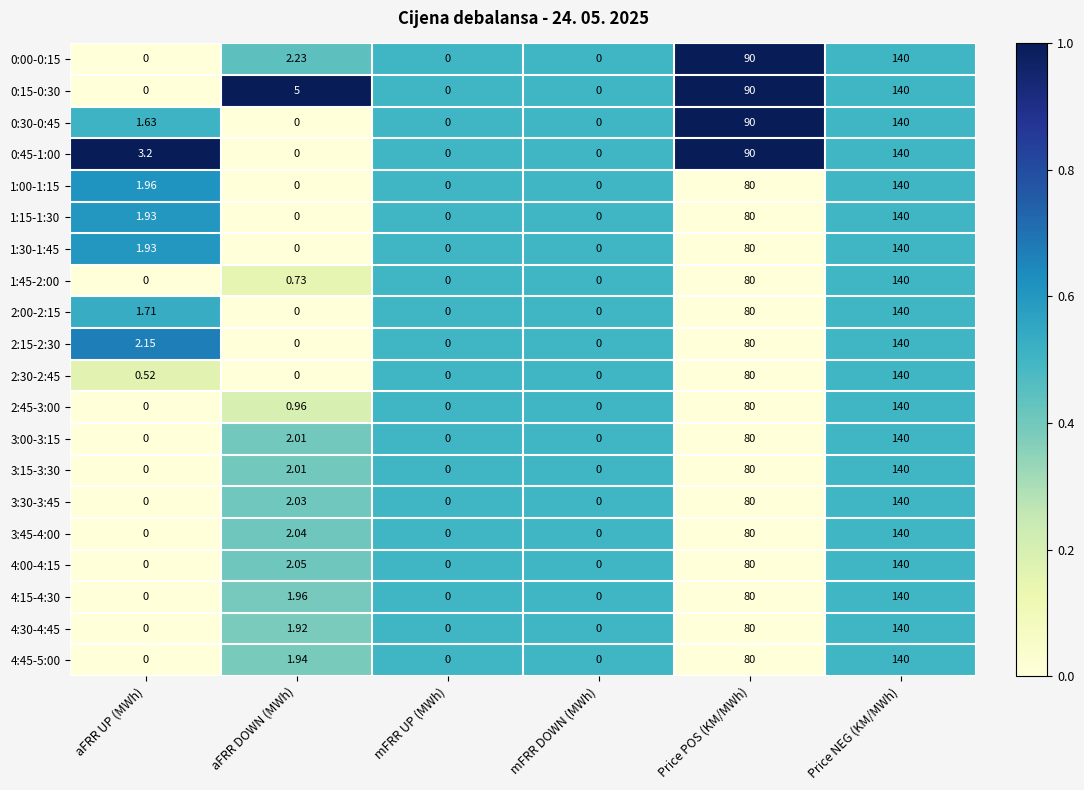

At which category does the chart reach its peak across all series?

Price NEG (KM/MWh)